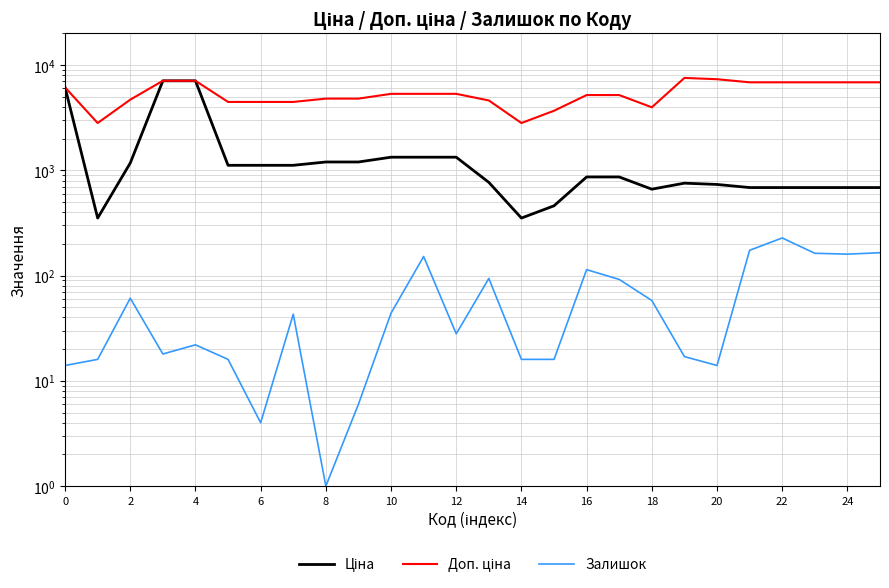

What is the value of the Доп. ціна point at the 22nd from the left?

6866.9